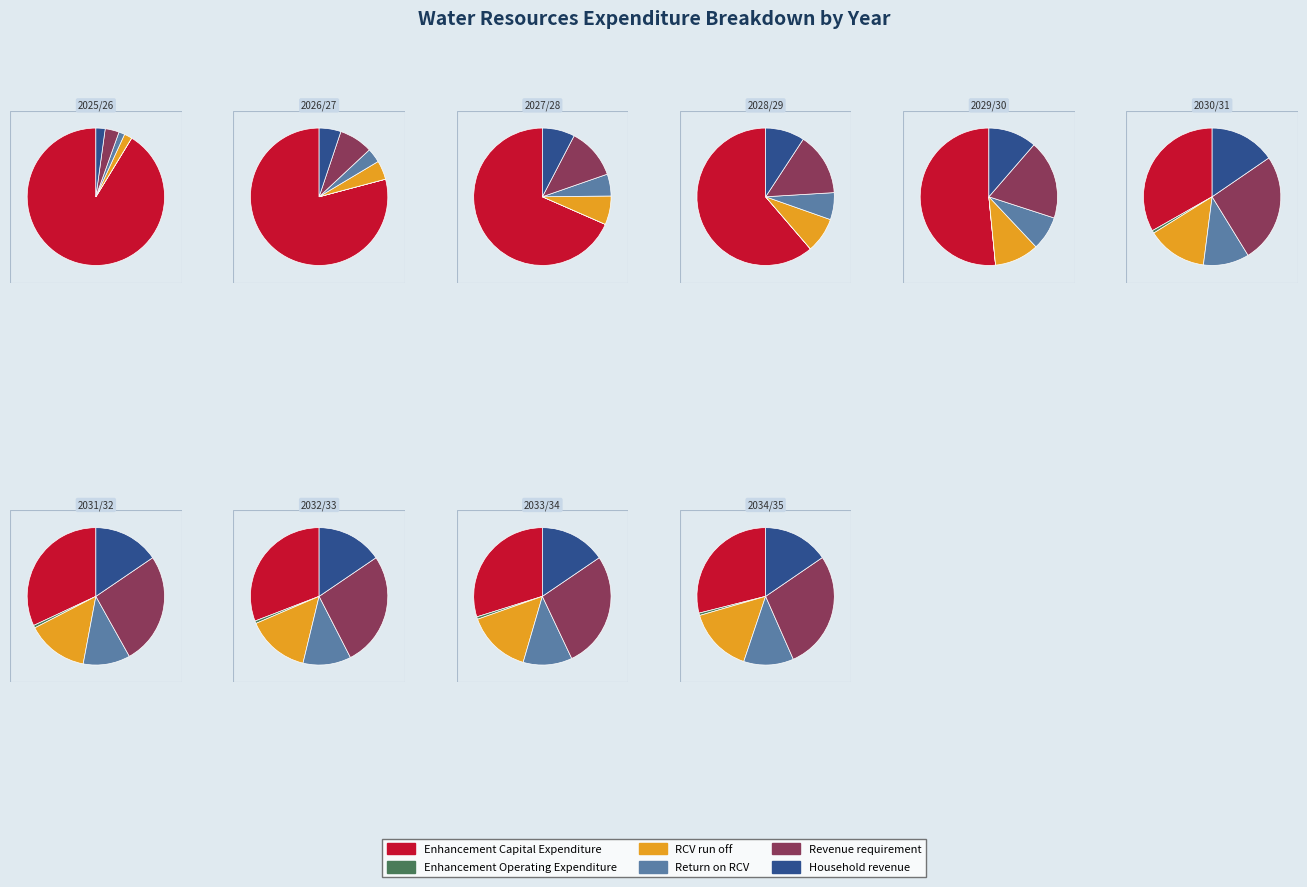

Is there any slice that represents more than half of the pie?

Yes